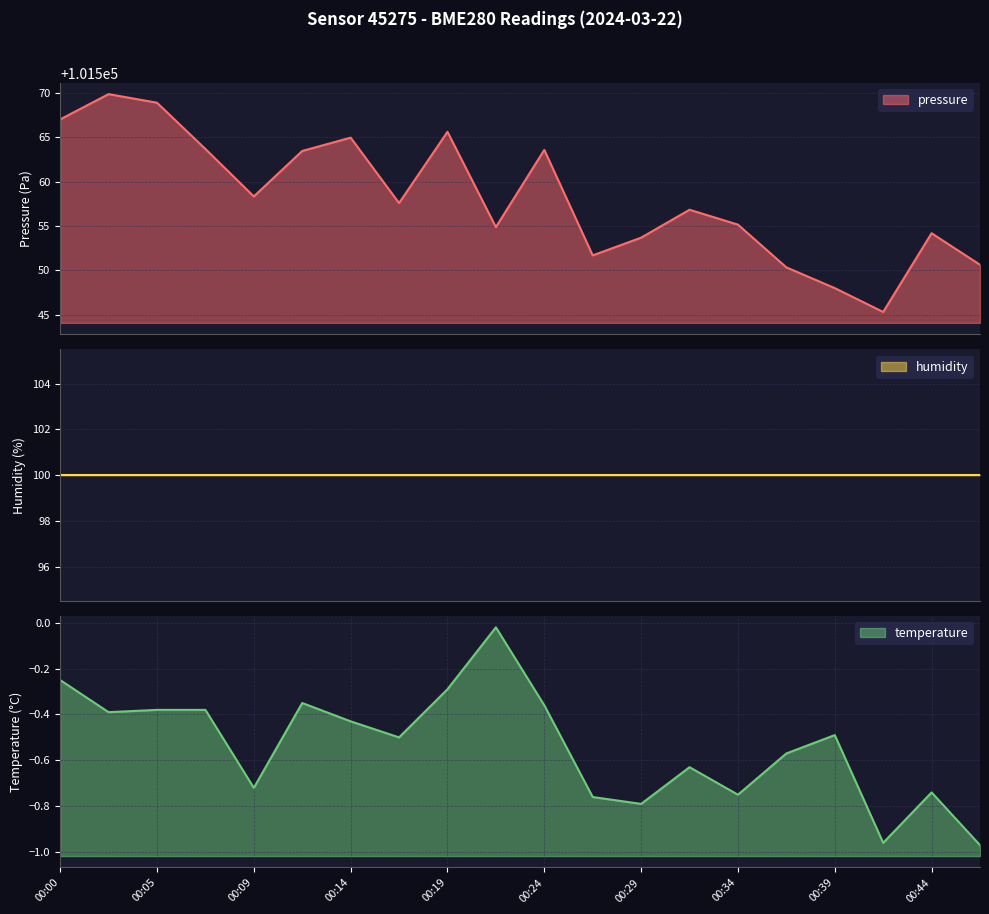

True or false: temperature and pressure intersect in this chart.

False